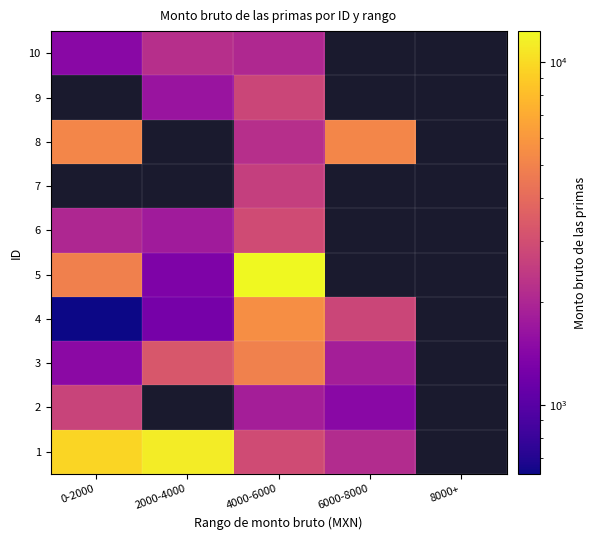

At how many categories does at least one series exceed 9937?

2